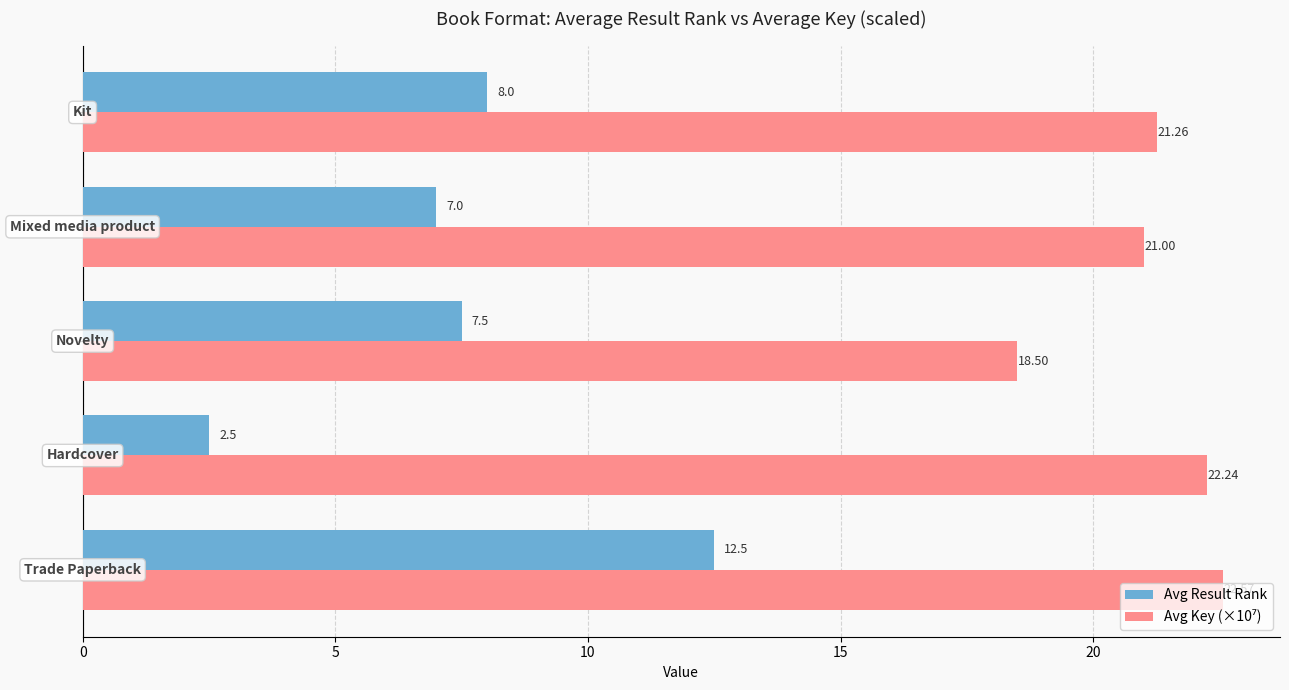

At how many categories does at least one series exceed 4?

5